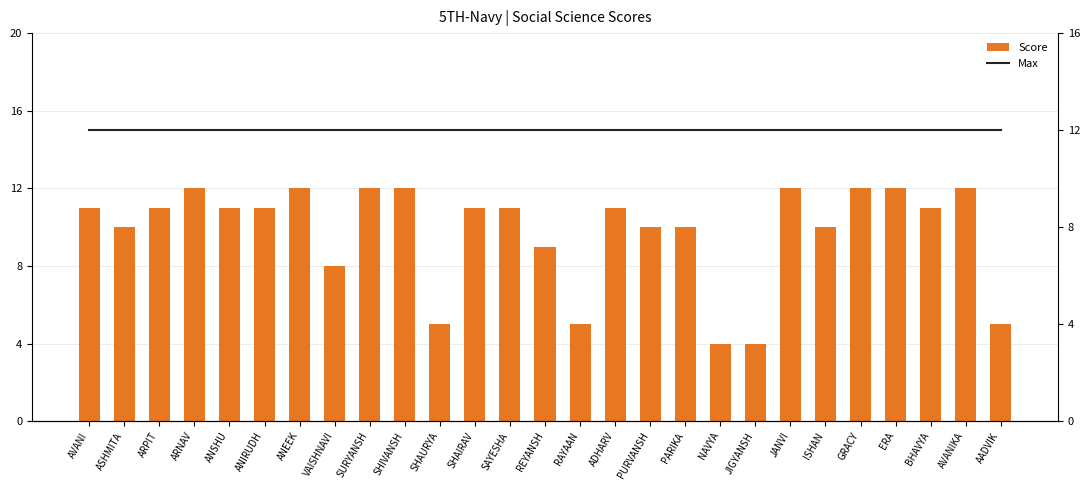

What is the minimum value for Score?

4